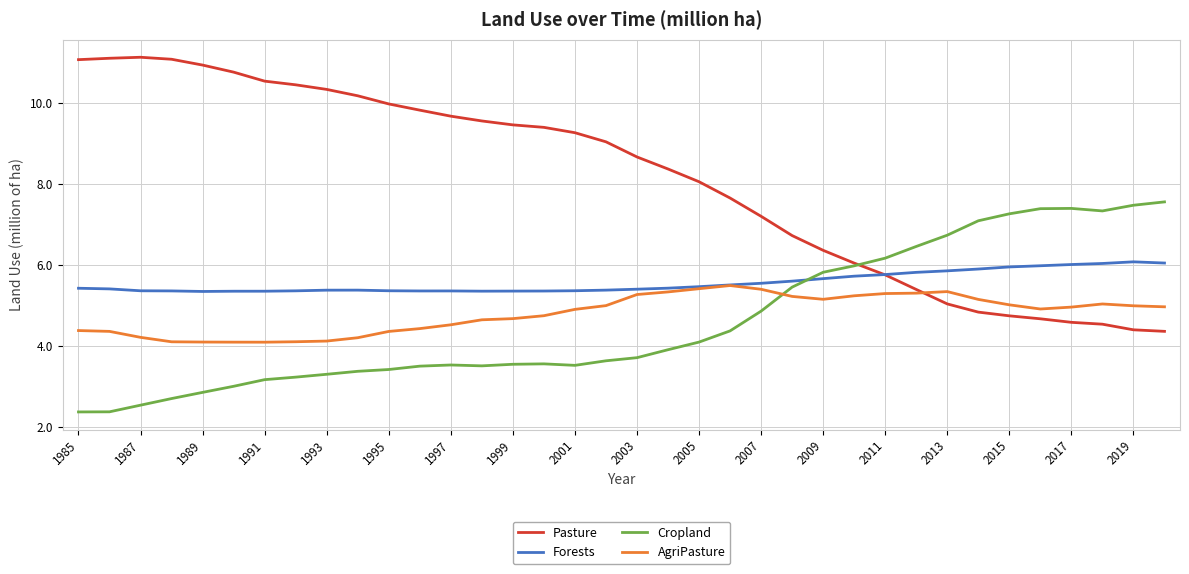

What are all the series names shown in the legend?

Pasture, Forests, Cropland, AgriPasture